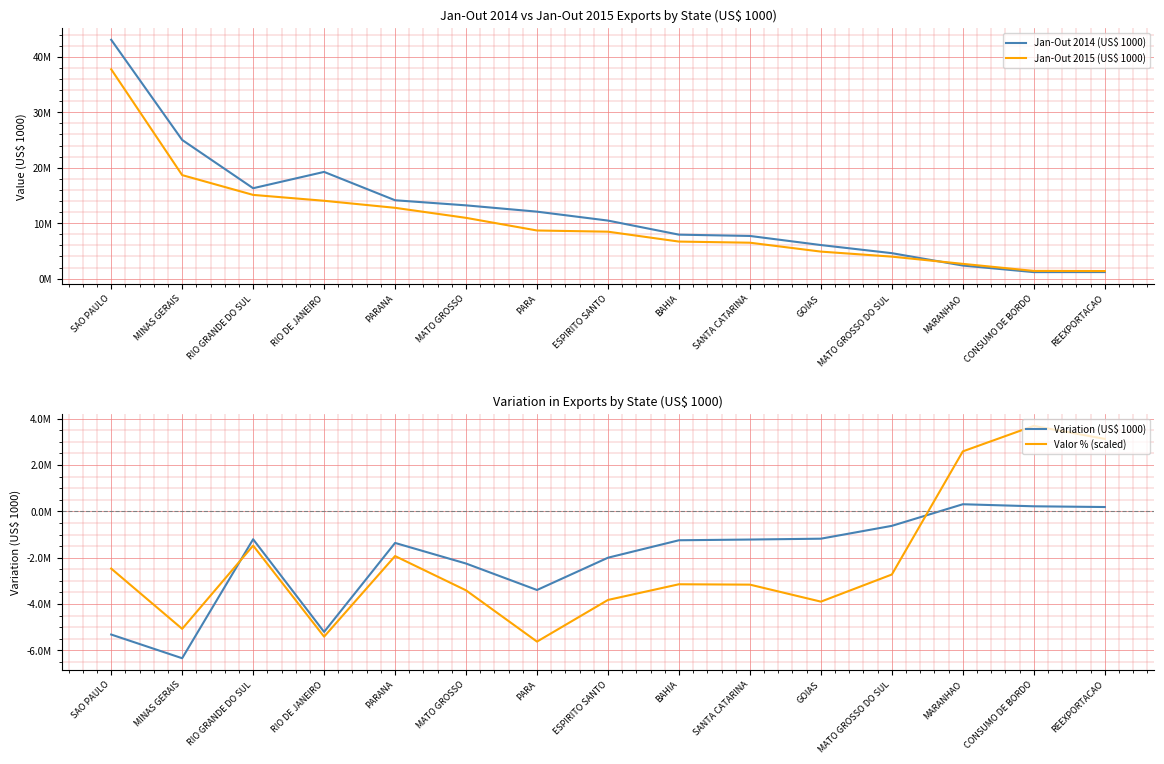

True or false: Jan-Out 2014 (US$ 1000) and Variation (US$ 1000) cross at least once.

False